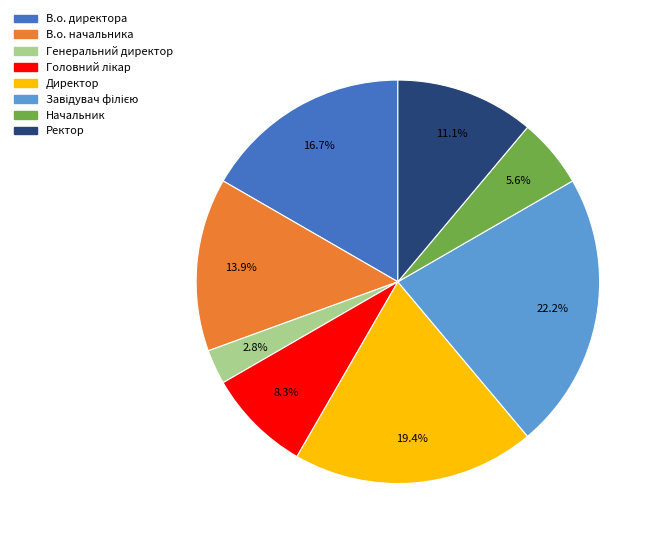

Which category has the smallest portion of the pie?

Генеральний директор